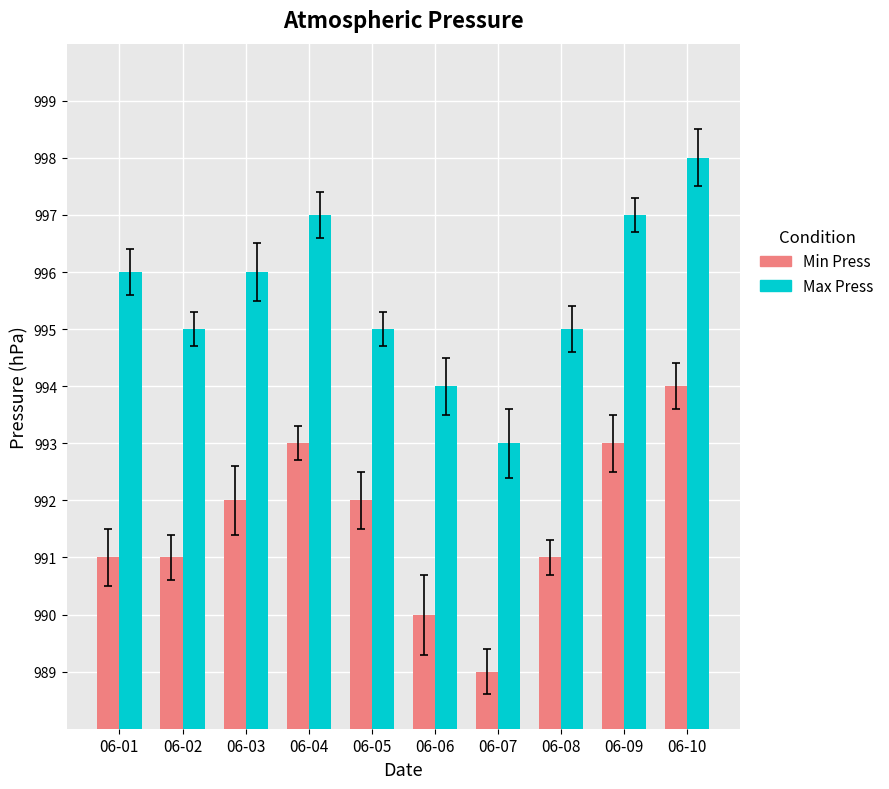

What is the spread (max minus min) of values at 06-06?

4